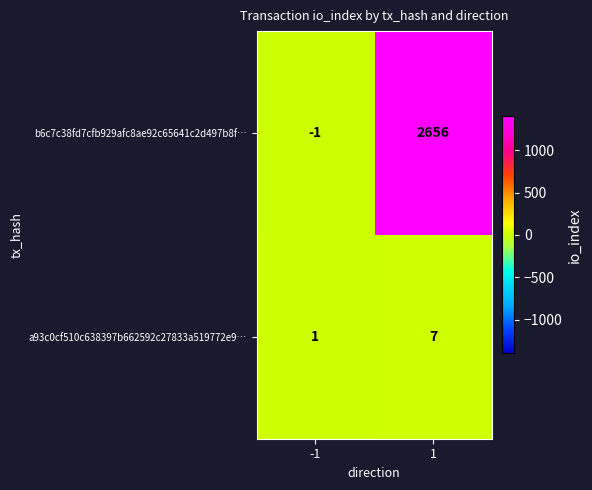

At how many categories does at least one series exceed 152?

1